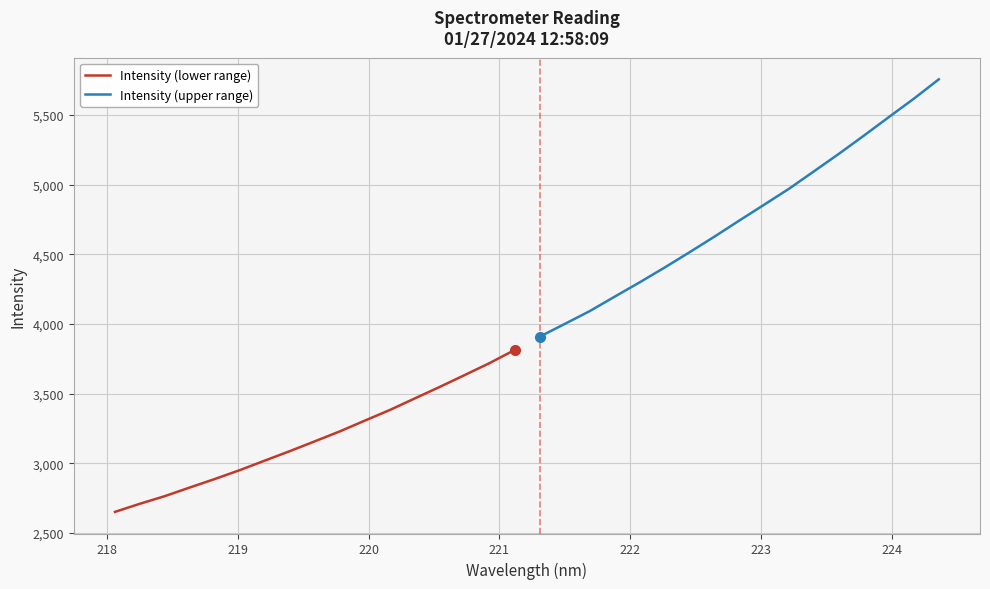

True or false: Intensity (lower range) has a value of 4236.5 at 225.

False